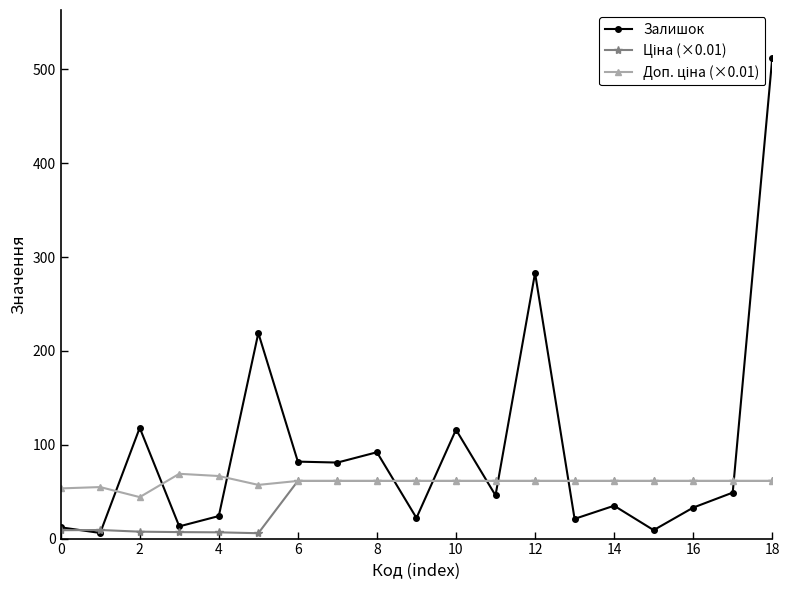

What is the maximum value shown in the chart?

512.0